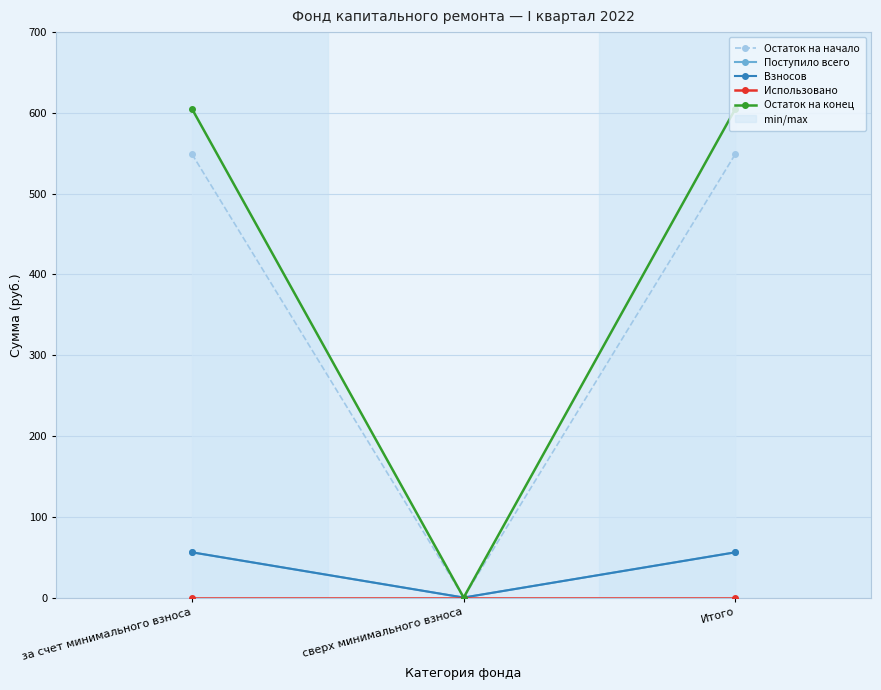

Rank the series at сверх минимального взноса from lowest to highest value.

Остаток на начало, Поступило всего, Взносов, Использовано, Остаток на конец